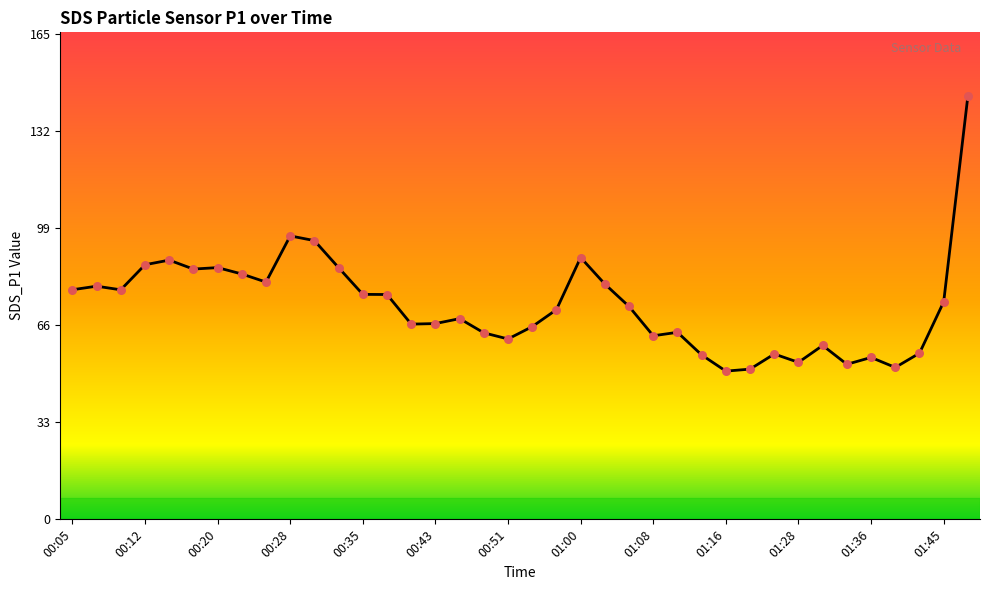

What is the smallest value displayed?

50.4